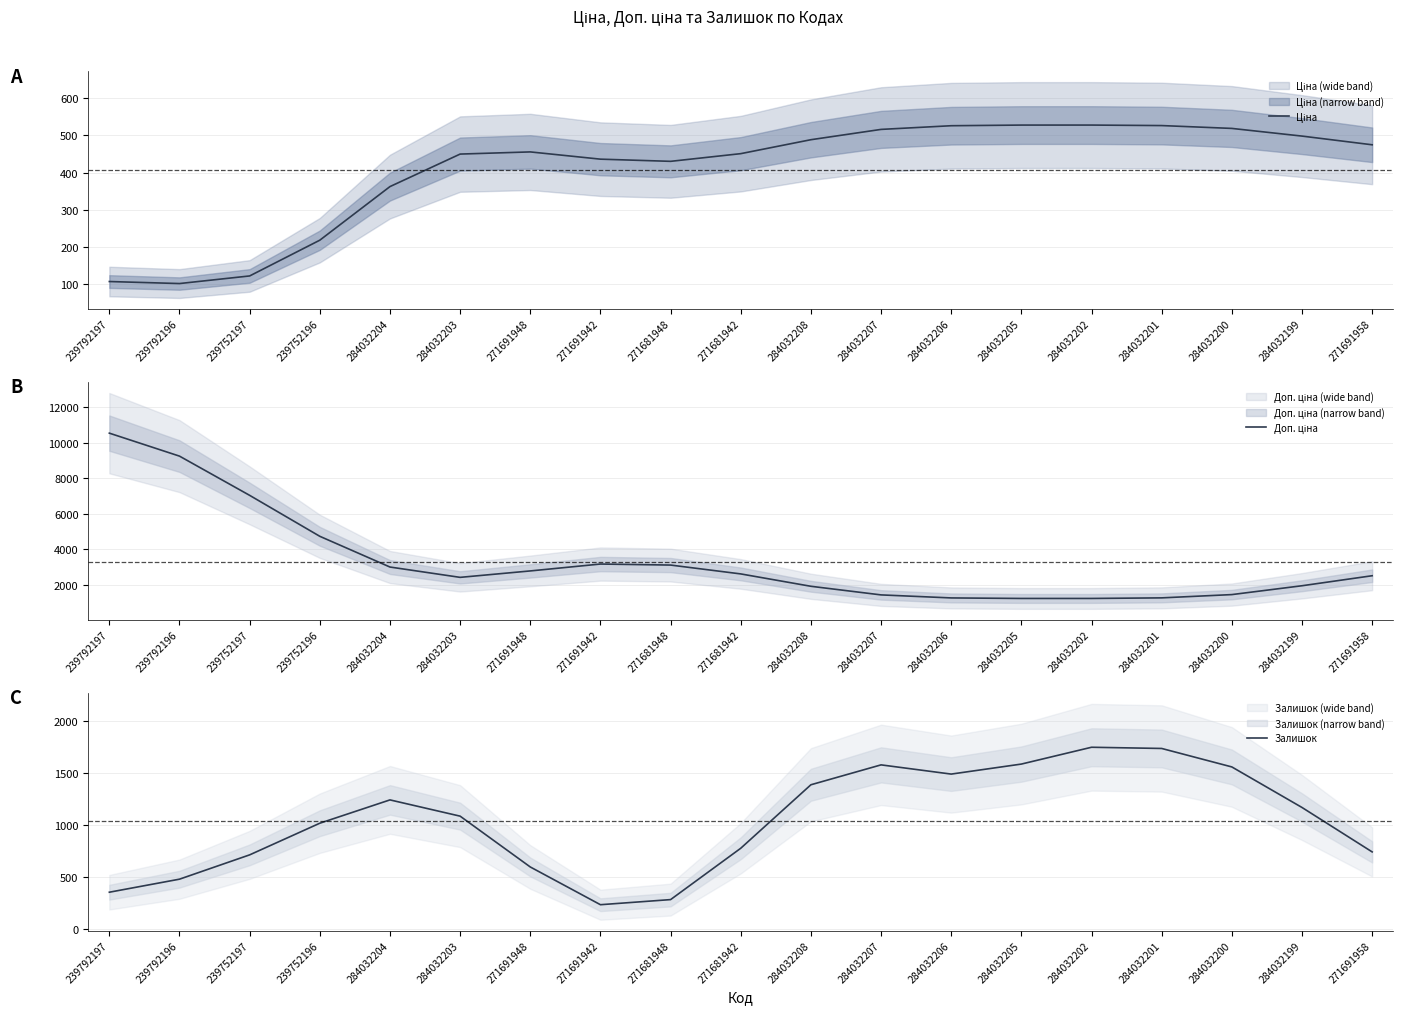

What is the difference between the highest and lowest values at 239792196?

9138.0